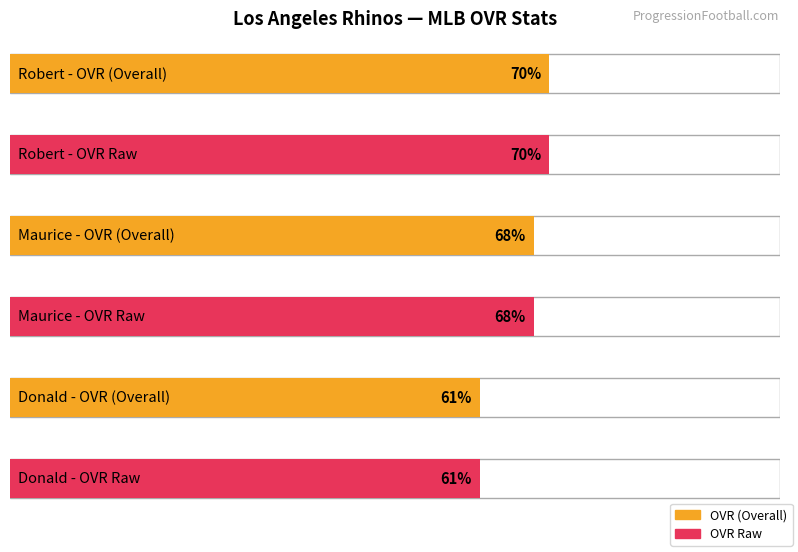

What is the average value of the ovr_raw series?

66